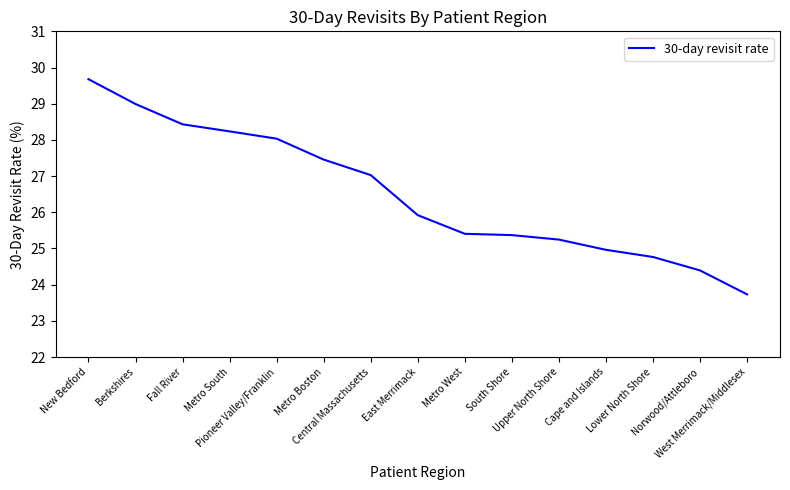

Which label corresponds to the largest value in the chart?

New Bedford